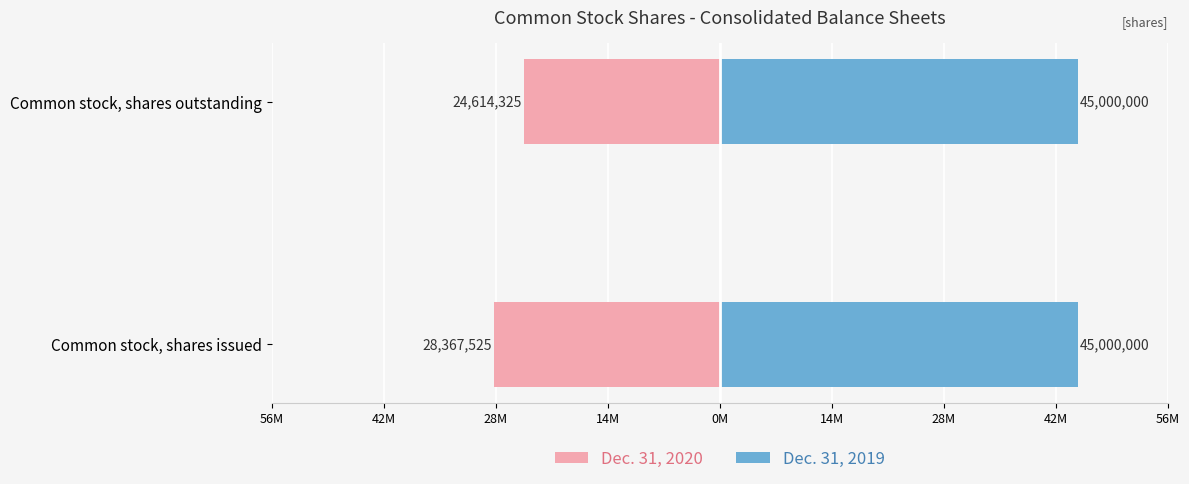

How many data points in Dec. 31, 2020 are less than -24614325?

1